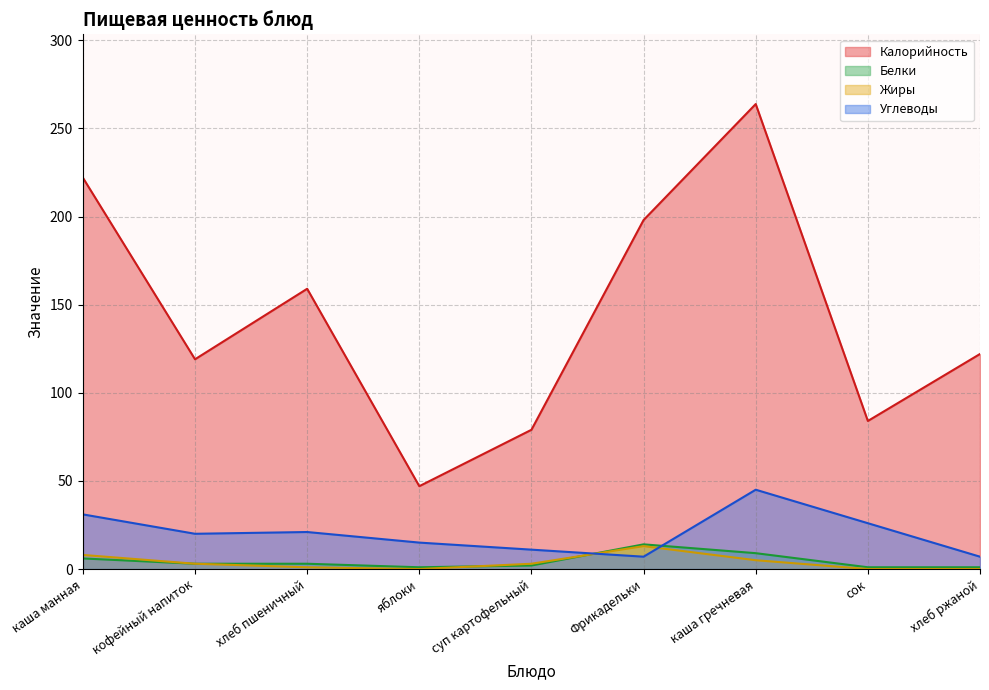

What is the maximum value for Жиры?

13.0